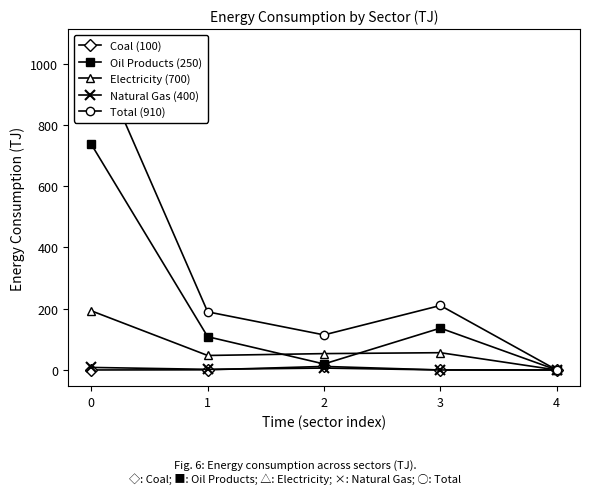

Is it true that Total (910) equals 1471.9 at 0?

False